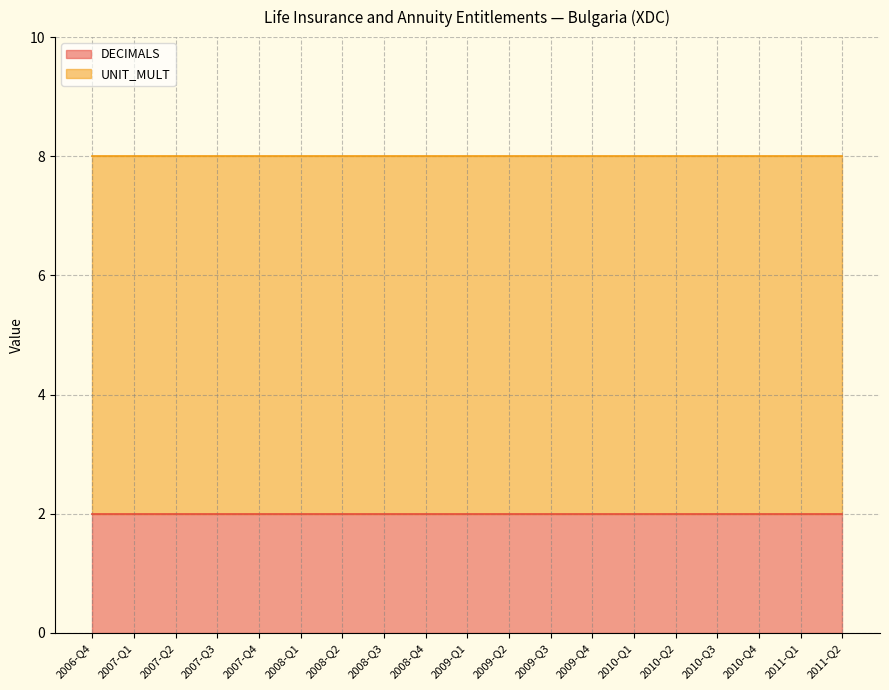

True or false: UNIT_MULT has more than 2 interior local peaks.

False